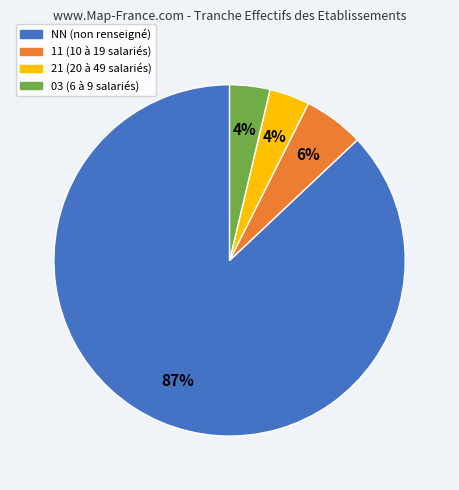

Count the number of slices in the pie.

4